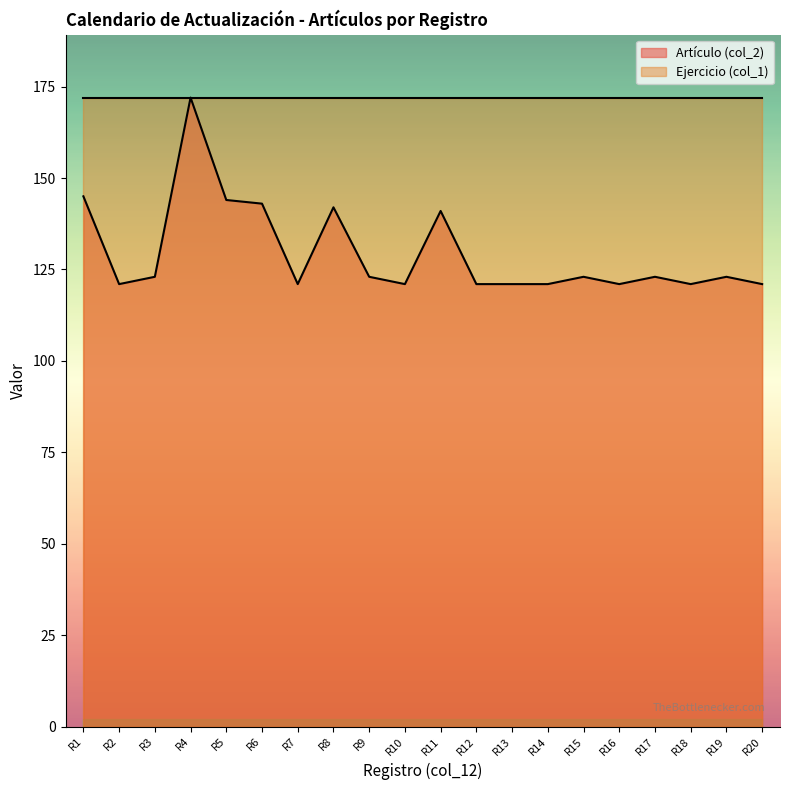

Reading left to right, transcribe all the data shown in this chart.

145	121	123	172	144	143	121	142	123	121	141	121	121	121	123	121	123	121	123	121